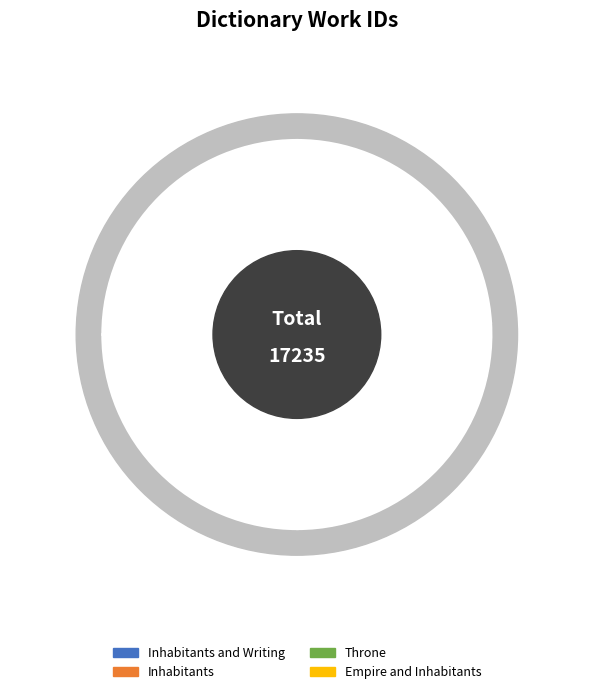

The Inhabitants and Writing slice represents 25% of the pie. True or false?

True